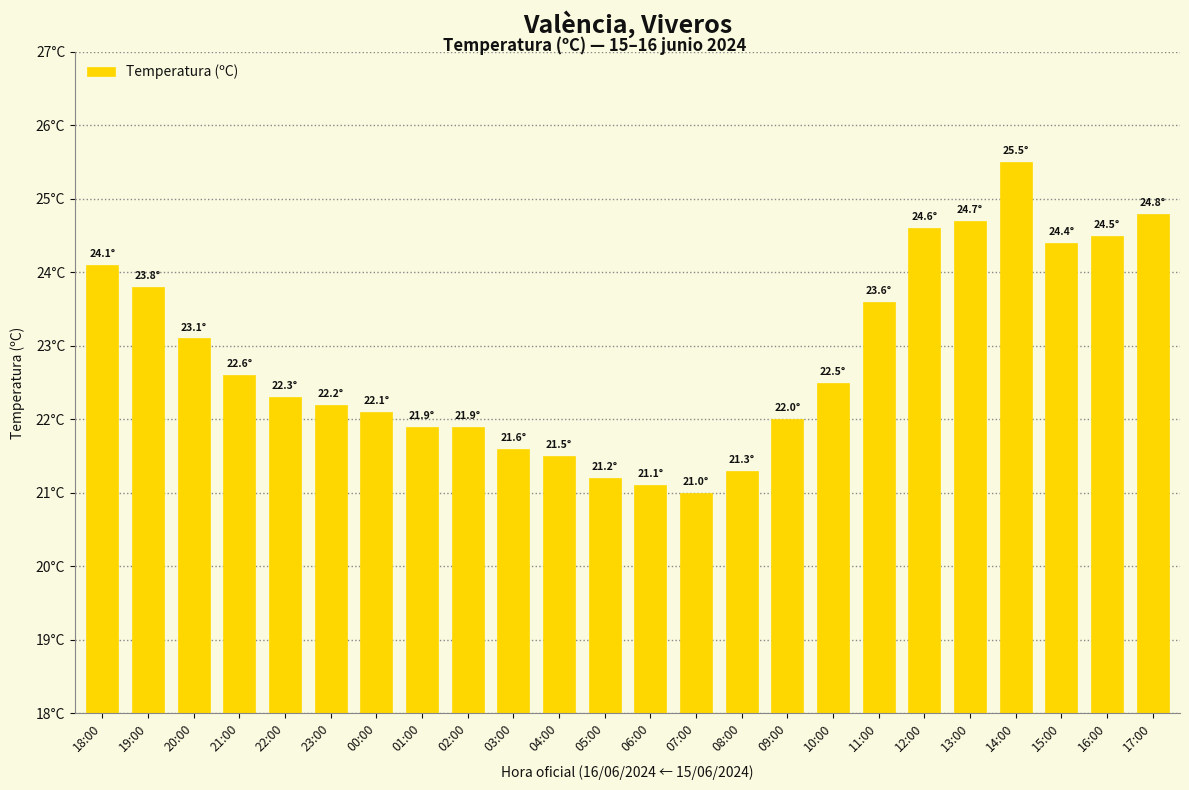

Does the chart contain any negative values?

No